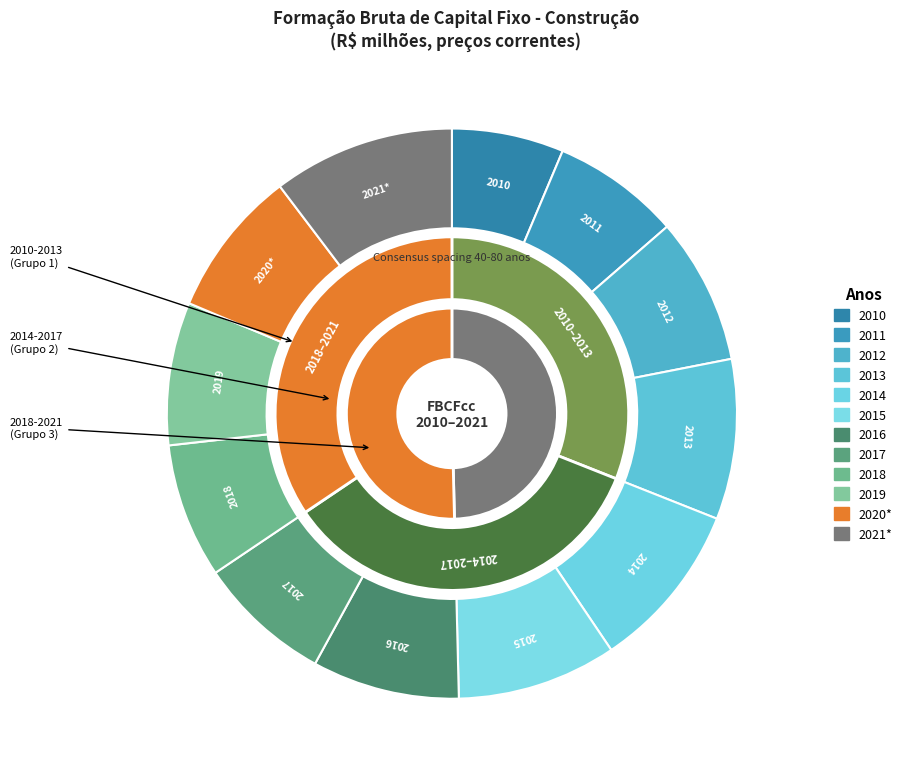

Is it true that 2016 is 8% of the pie?

True